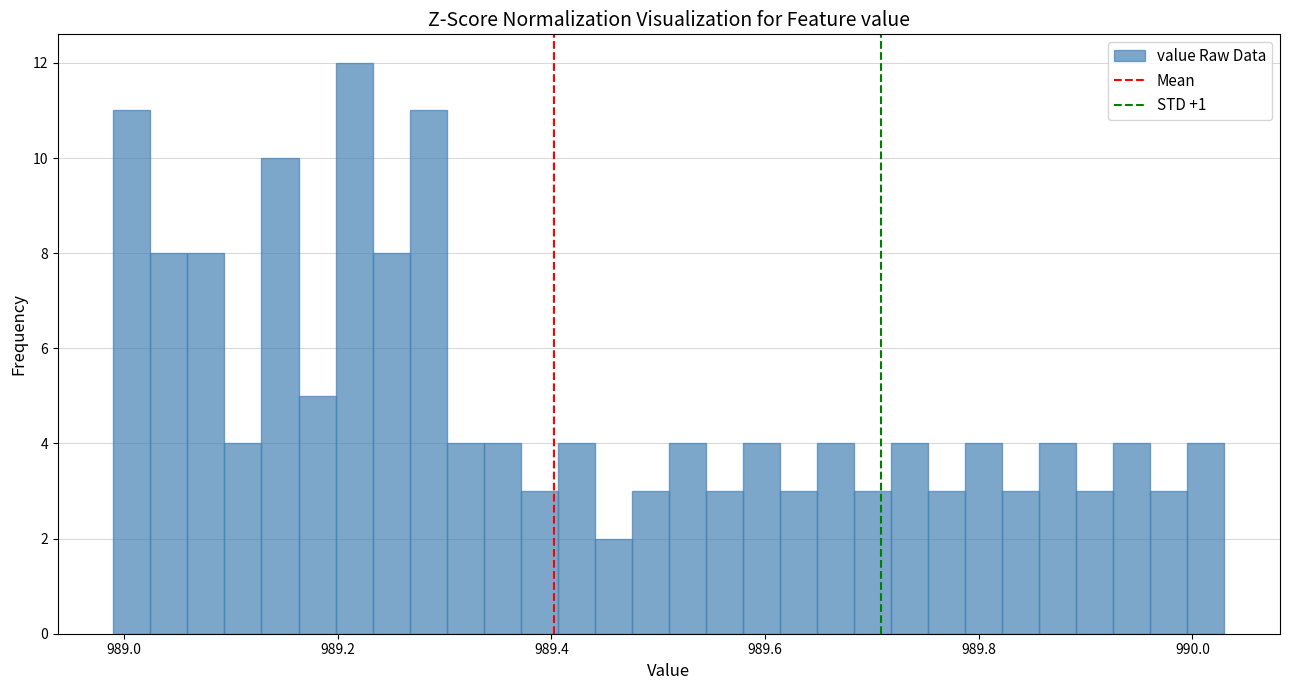

Read against the x-axis, roughly where is the centre of the tallest bar?

989.22